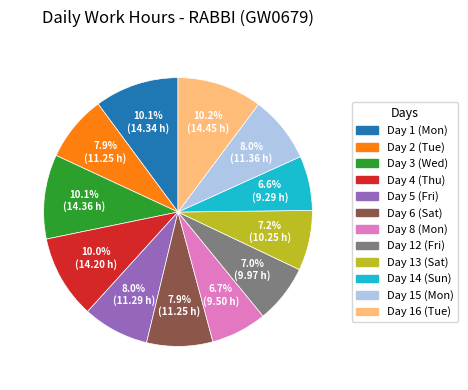

What percentage is the Day 16 (Tue) slice, to the nearest percent?

10%